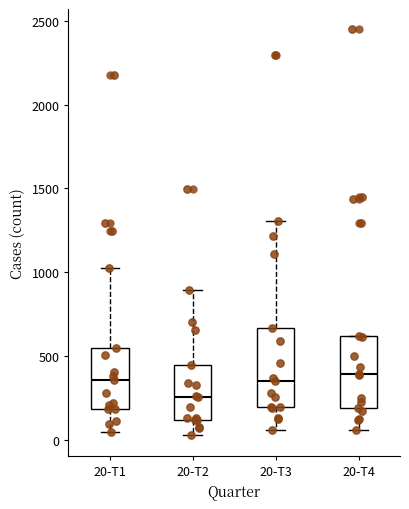

Where does the lower whisker of the box for 20-T3 end on the y-axis? The values are not printed on the chart, so give them approximately, as read against the axis.

50